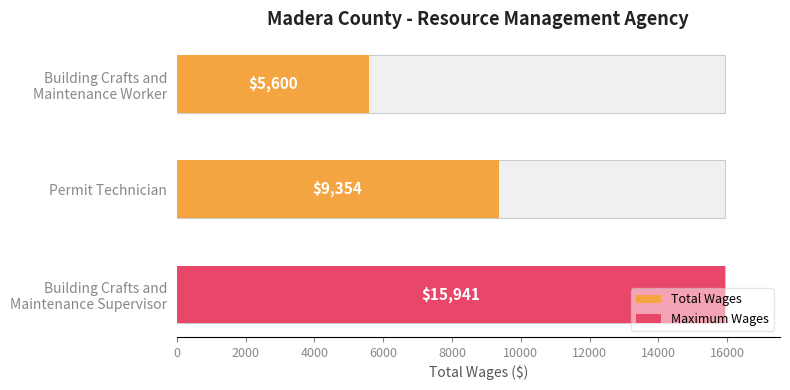

What is the average value?

10298